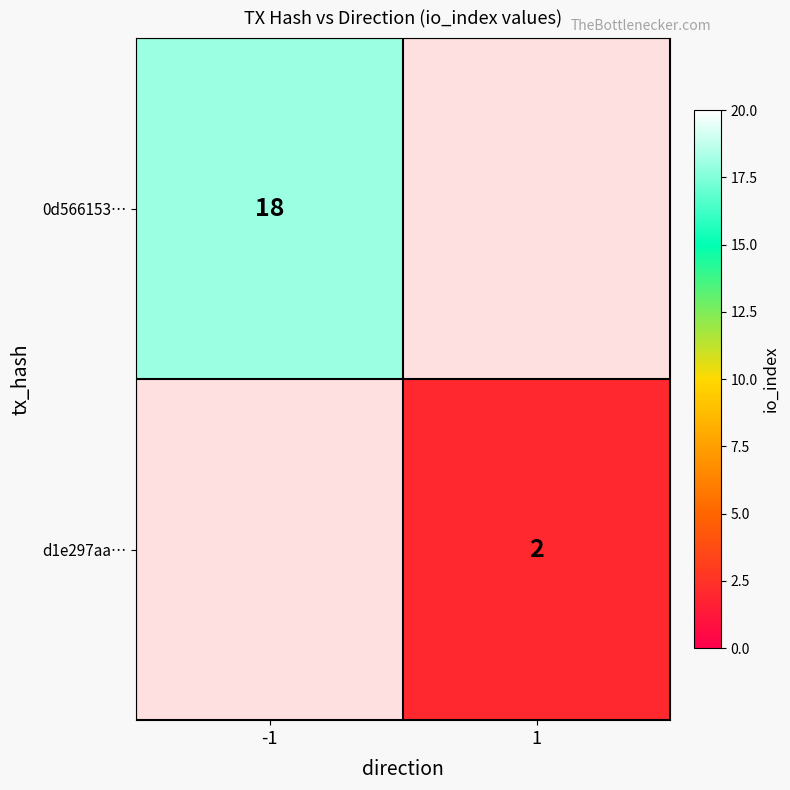

Is it true that d1e297aa… equals 2 at 1?

True